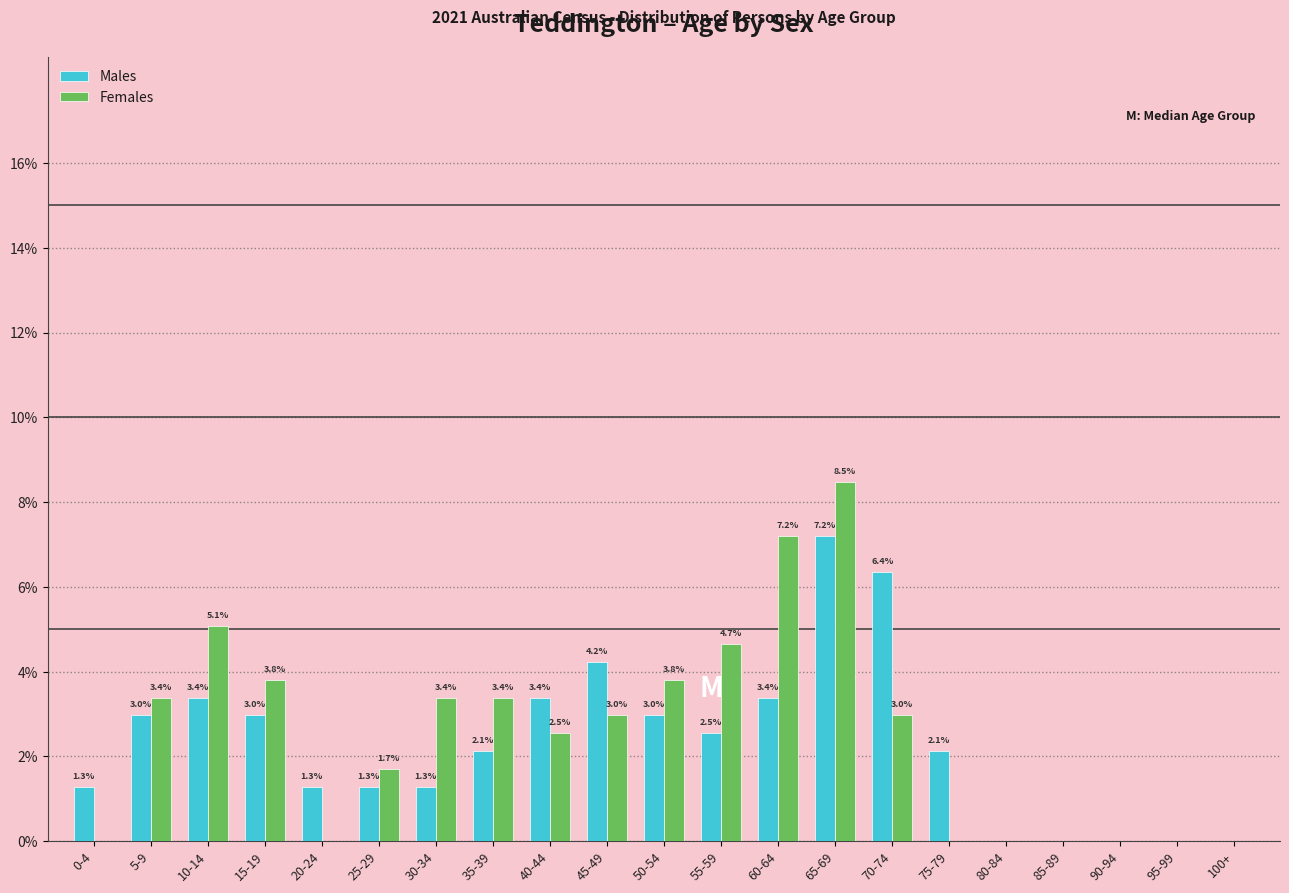

Between 0-4 and 15-19, which series saw the biggest shift?

Females